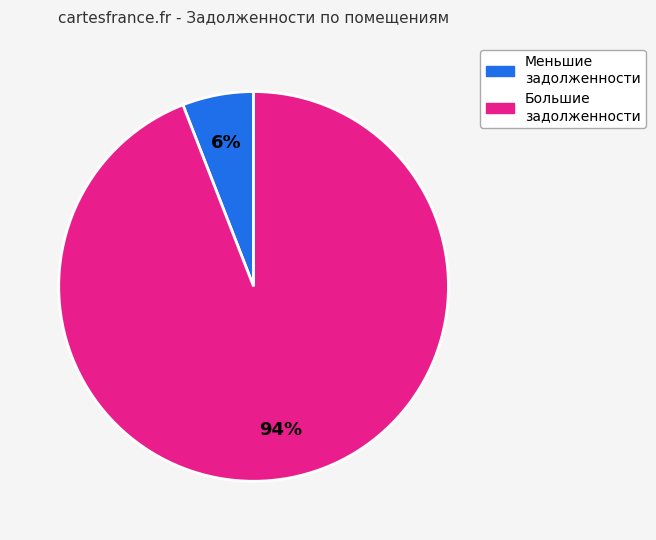

Count the number of slices in the pie.

2